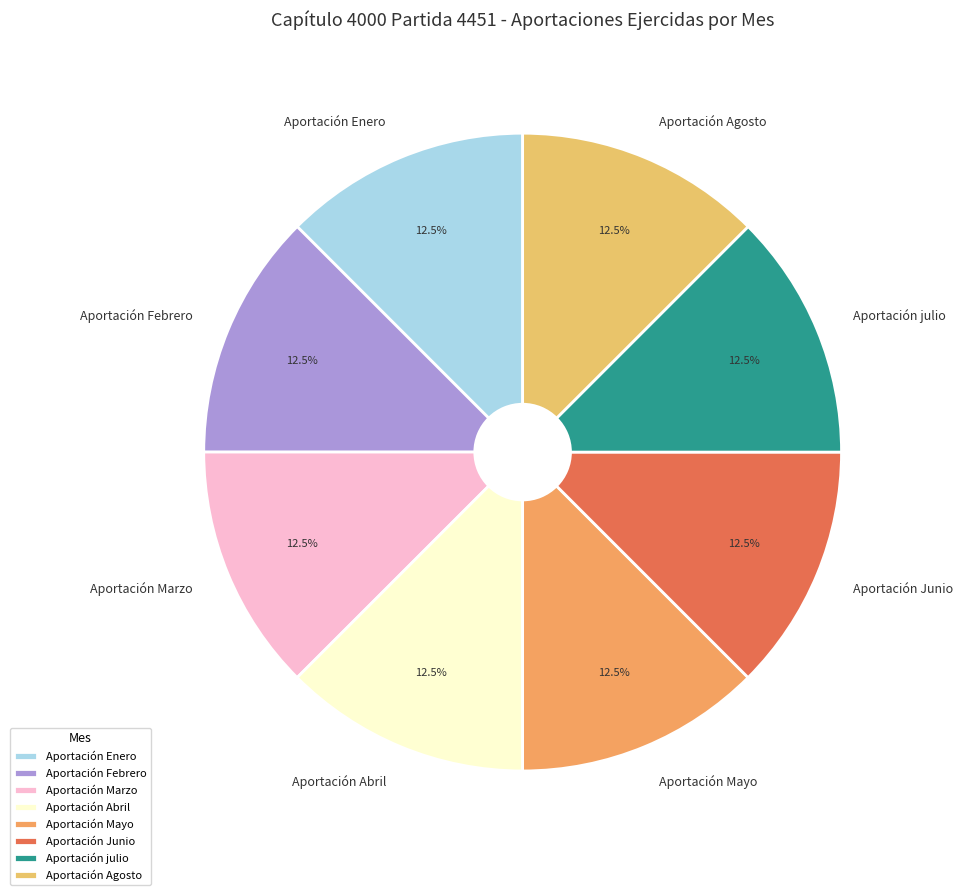

Do Aportación julio and Aportación Marzo together represent more than half of the pie?

No